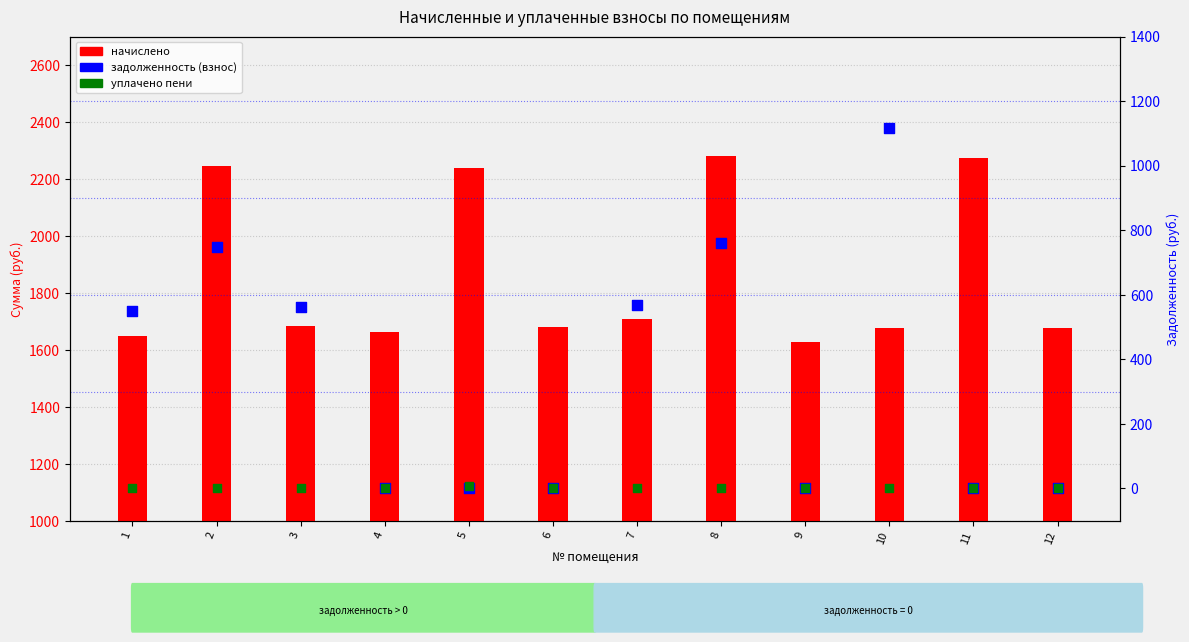

Is the value of уплачено пени at 7 greater than the value of задолженность (взнос) at 2?

No